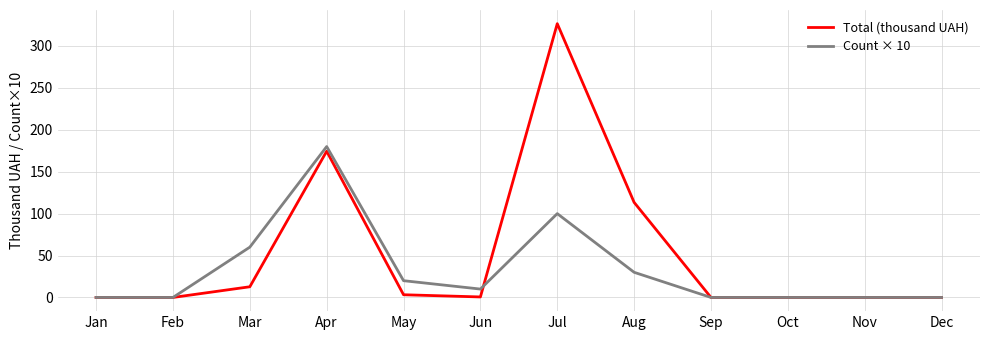

Rank the series by their average value, from lowest to highest.

Count × 10, Total (thousand UAH)